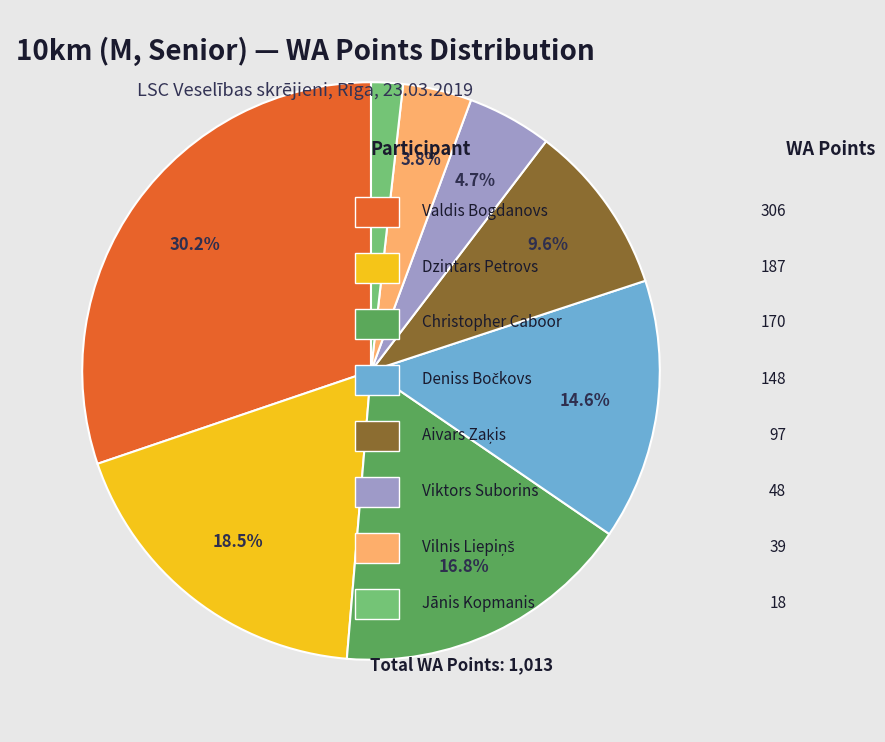

Is there a majority slice in this chart?

No